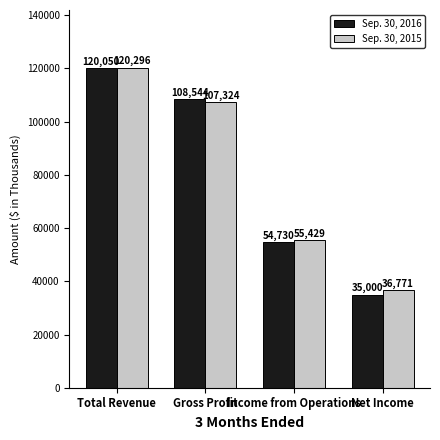

Reading left to right, transcribe all the data shown in this chart.

Sep. 30, 2016: 120050	108544	54730	35000
Sep. 30, 2015: 120296	107324	55429	36771